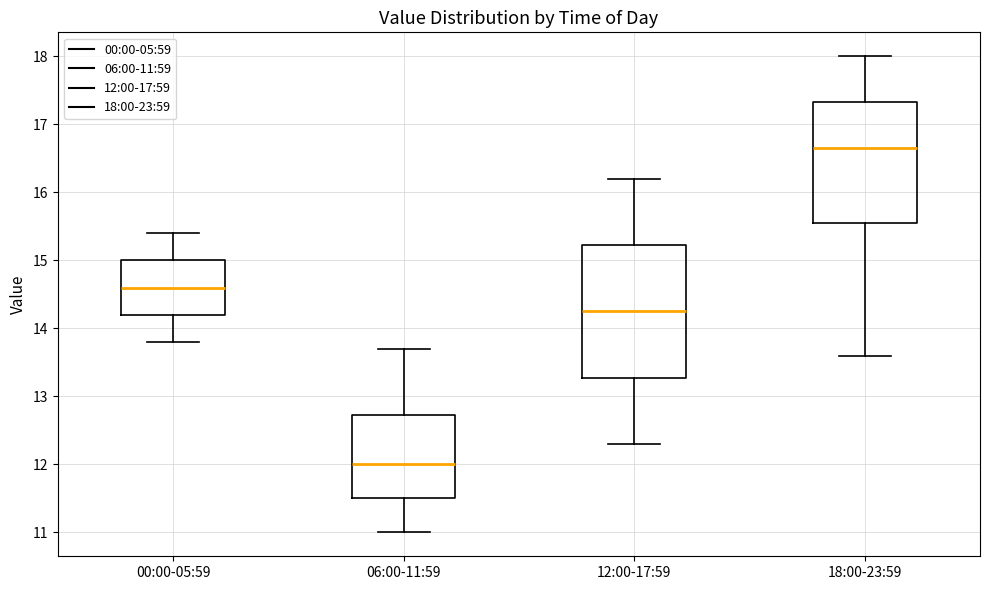

Where does the lower whisker of the box for 00:00-05:59 end on the y-axis? The values are not printed on the chart, so give them approximately, as read against the axis.

13.8